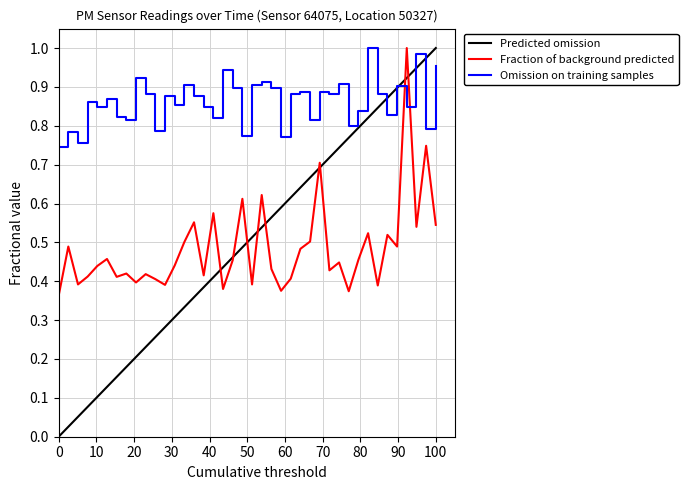

How many intersections are there between Omission on training samples and Fraction of background predicted?

2